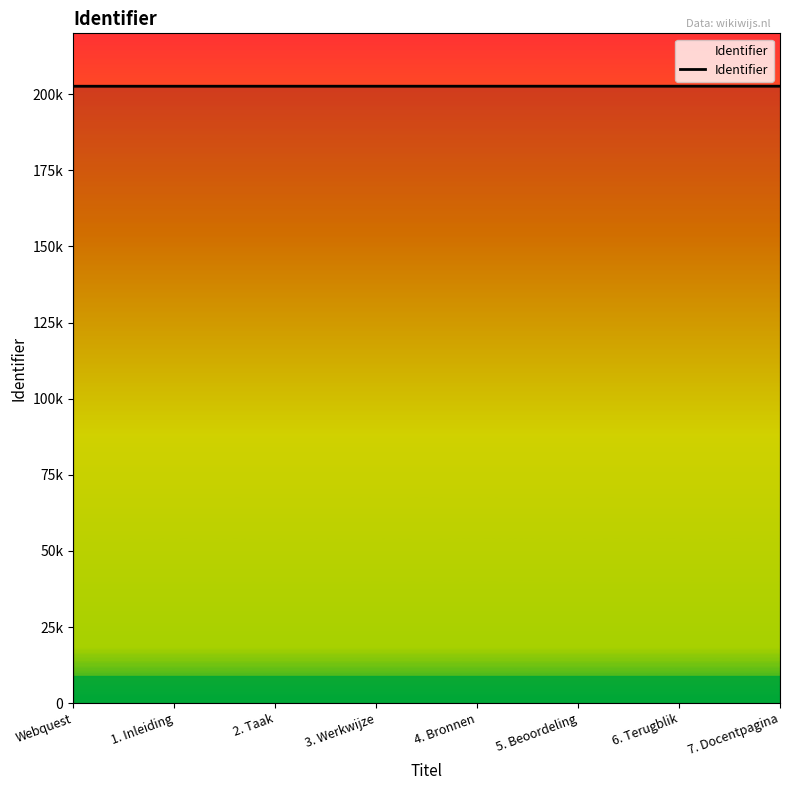

Reading left to right, what are all the values shown in this chart?

202623	202626	202629	202631	202633	202635	202637	202639